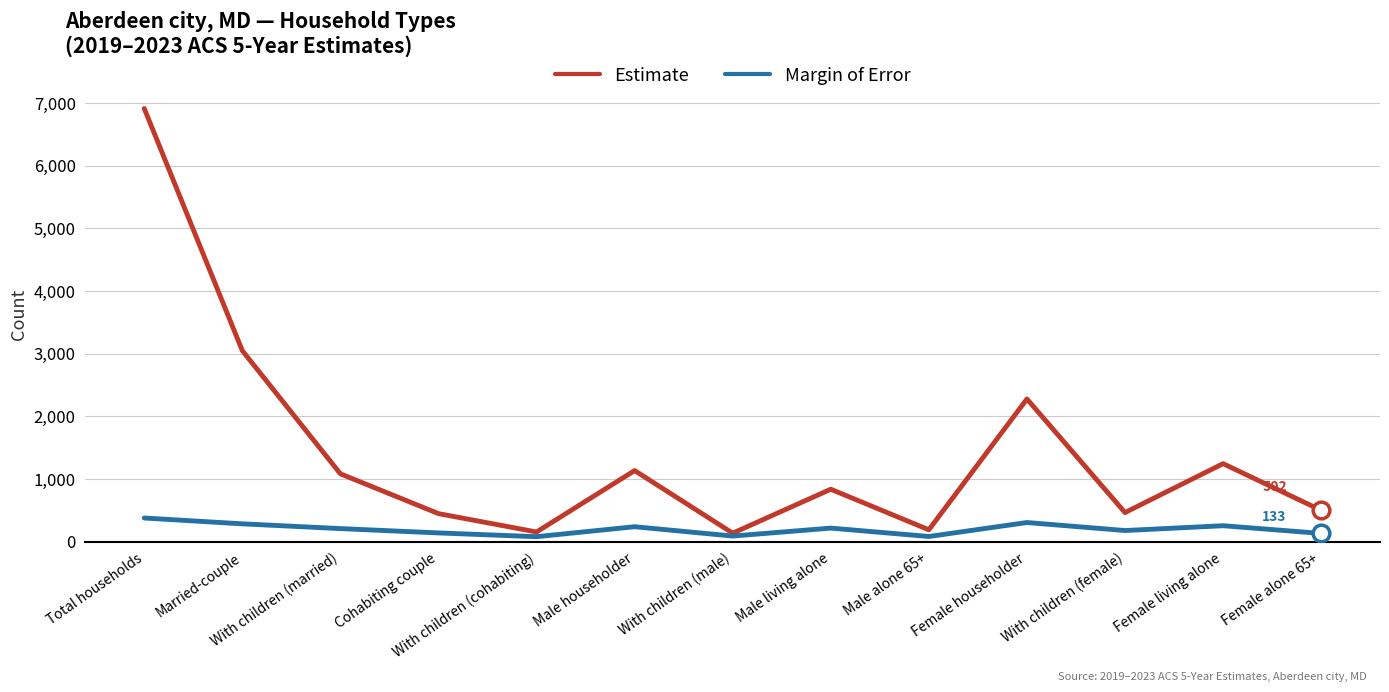

What is the maximum value shown in the chart?

6912